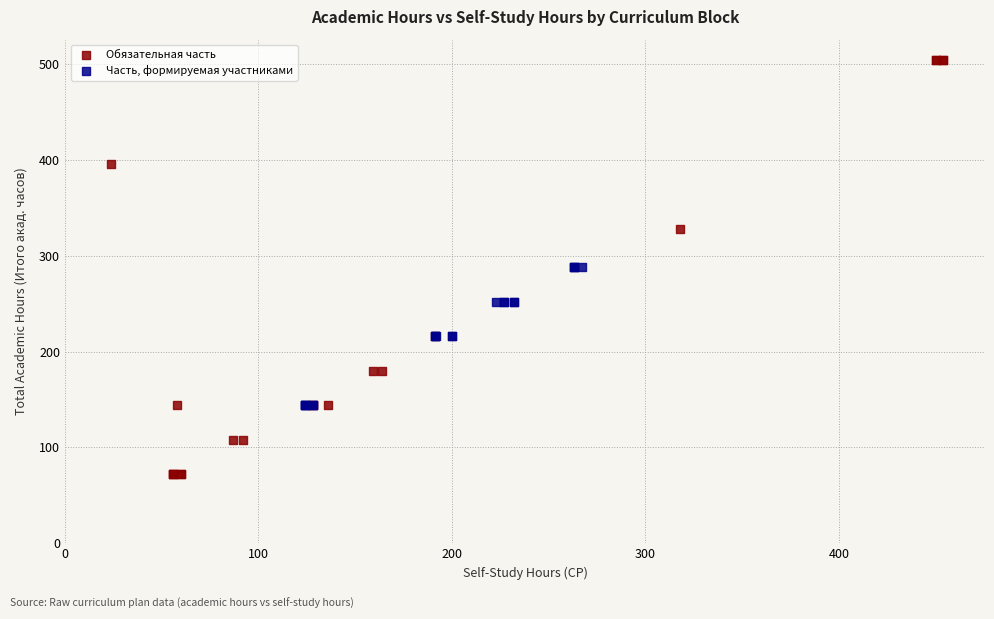

Which series reaches the maximum Y coordinate?

Обязательная часть